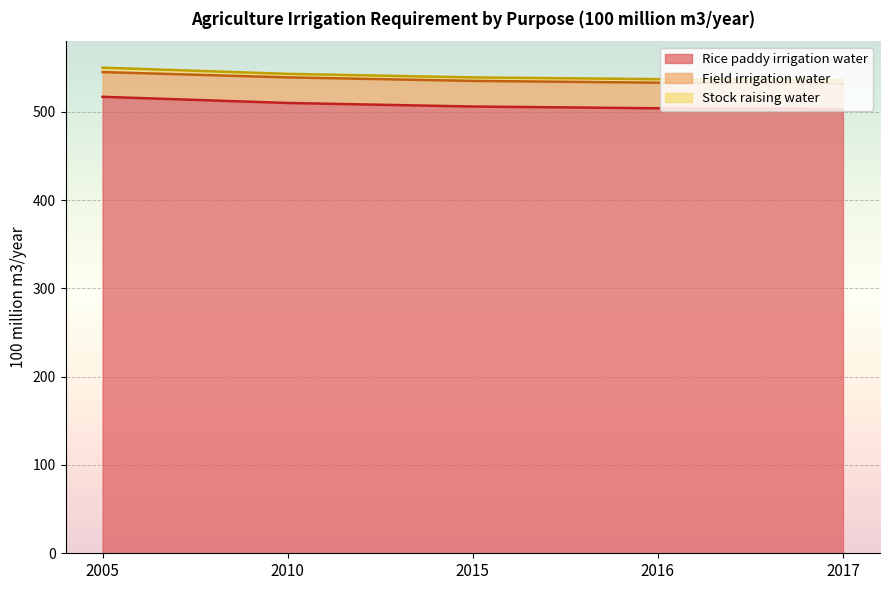

Reading left to right, extract all data points from this chart.

Rice paddy irrigation water: 517	510	506	504	503
Field irrigation water: 28	29	29	29	29
Stock raising water: 5	4	4	4	4